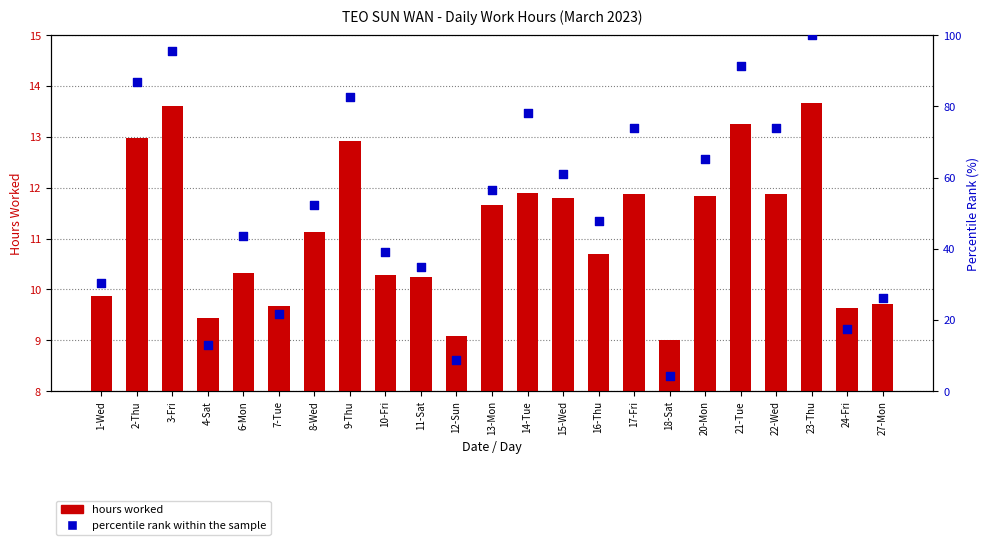

Which series has the largest Y range (max minus min)?

percentile rank within the sample